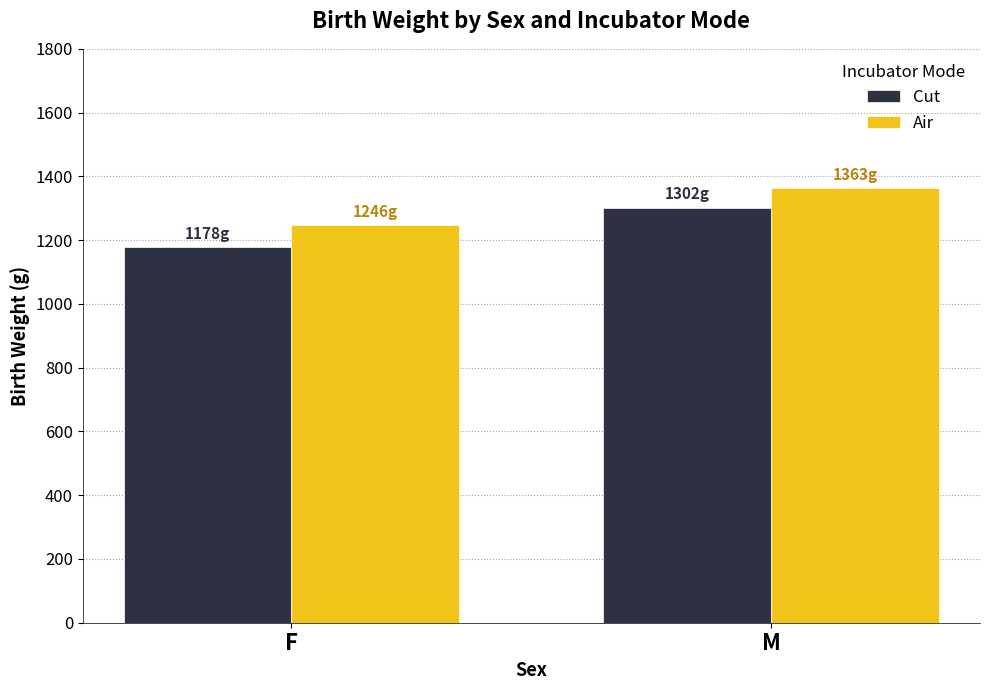

At which category does the chart reach its minimum across all series?

F